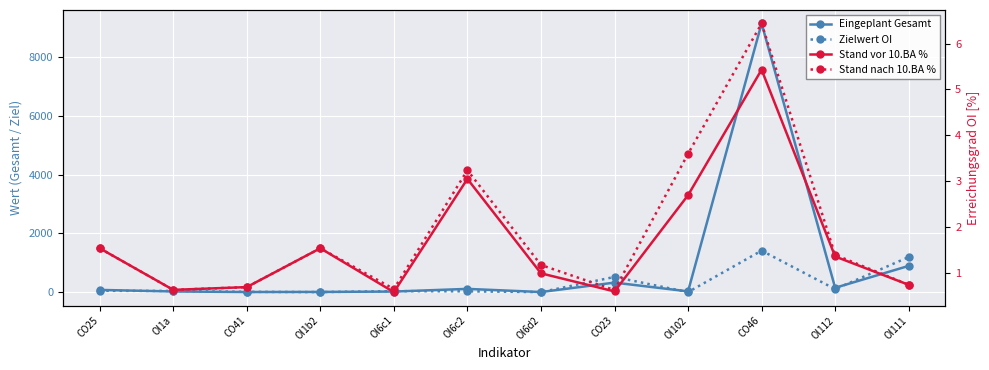

What is the label of the 3rd point from the left?

CO41